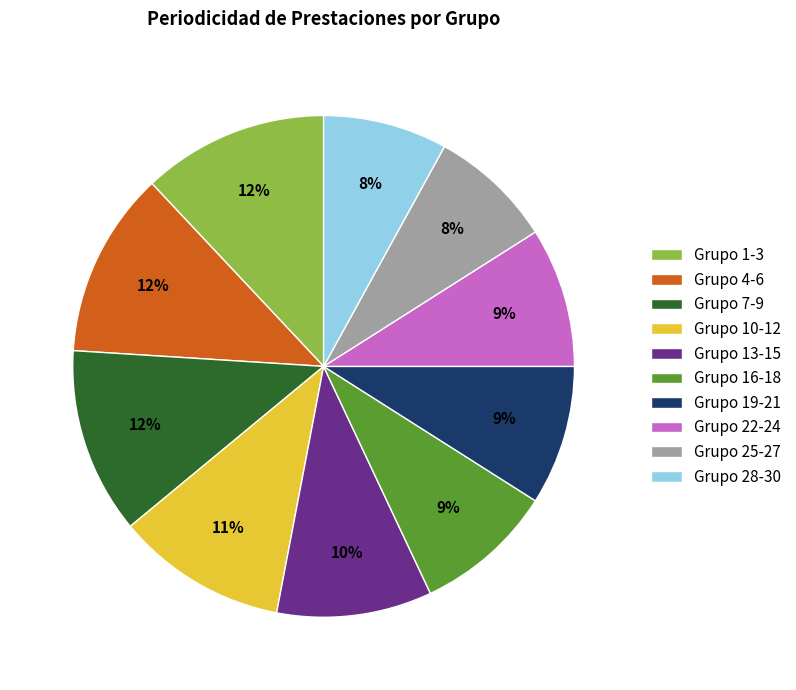

What percentage is the Grupo 10-12 slice, to the nearest percent?

11%